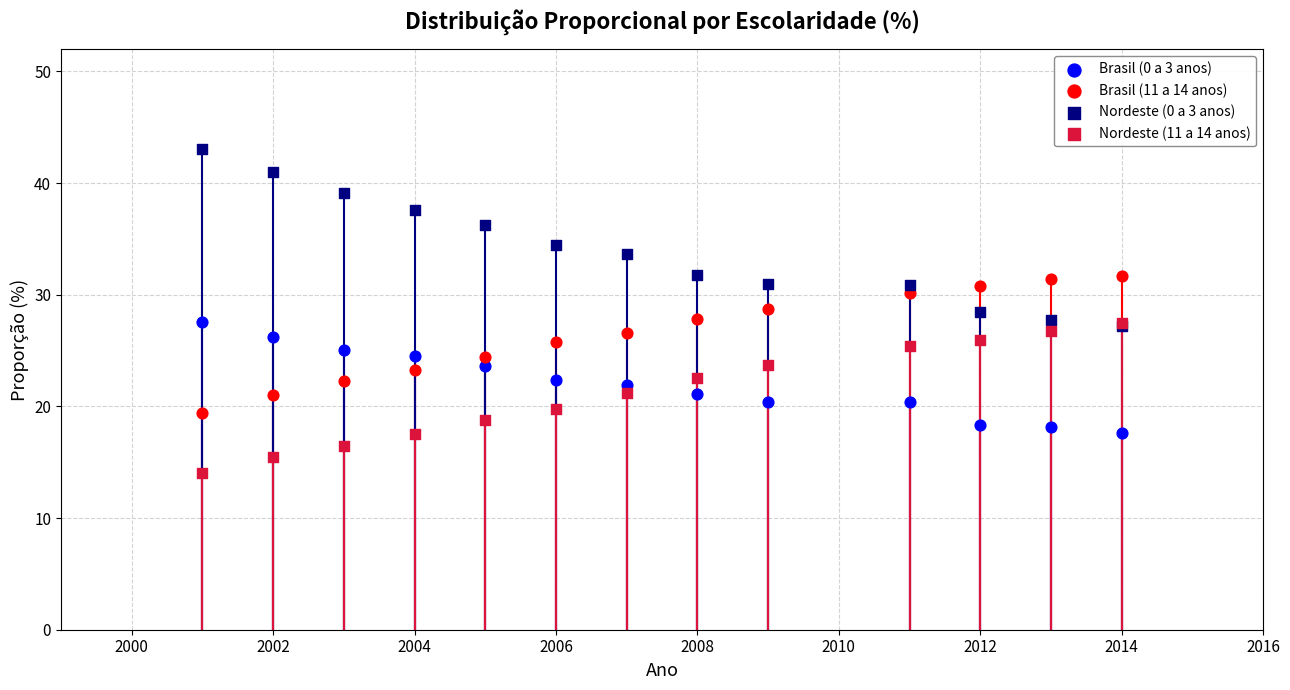

Which series has the widest spread of Y values?

Nordeste (0 a 3 anos)